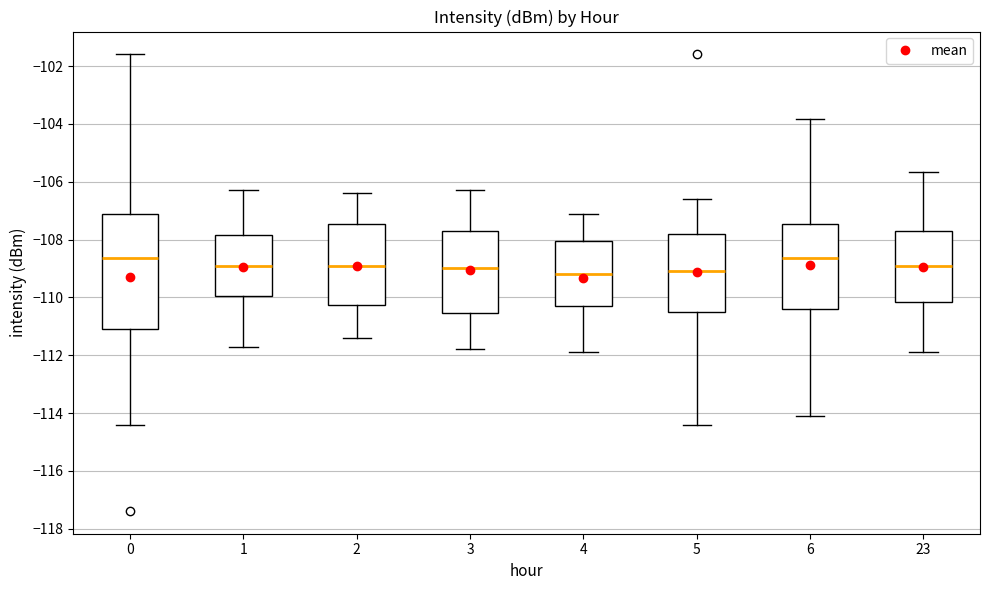

Reading left to right, read every box against the y-axis: the position of its median line, the range the box covers, and the ends of its whiskers. The values are not printed on the chart, so give them approximately, as read against the axis.

0: median -108.6, box -111.0 to -107.2, whiskers -114.4 to -101.6
1: median -108.8, box -110.0 to -107.8, whiskers -111.6 to -106.2
2: median -108.8, box -110.2 to -107.4, whiskers -111.4 to -106.4
3: median -109.0, box -110.6 to -107.6, whiskers -111.8 to -106.2
4: median -109.2, box -110.2 to -108.0, whiskers -111.8 to -107.0
5: median -109.0, box -110.4 to -107.8, whiskers -114.4 to -106.6
6: median -108.6, box -110.4 to -107.4, whiskers -114.2 to -103.8
23: median -108.8, box -110.2 to -107.6, whiskers -111.8 to -105.6